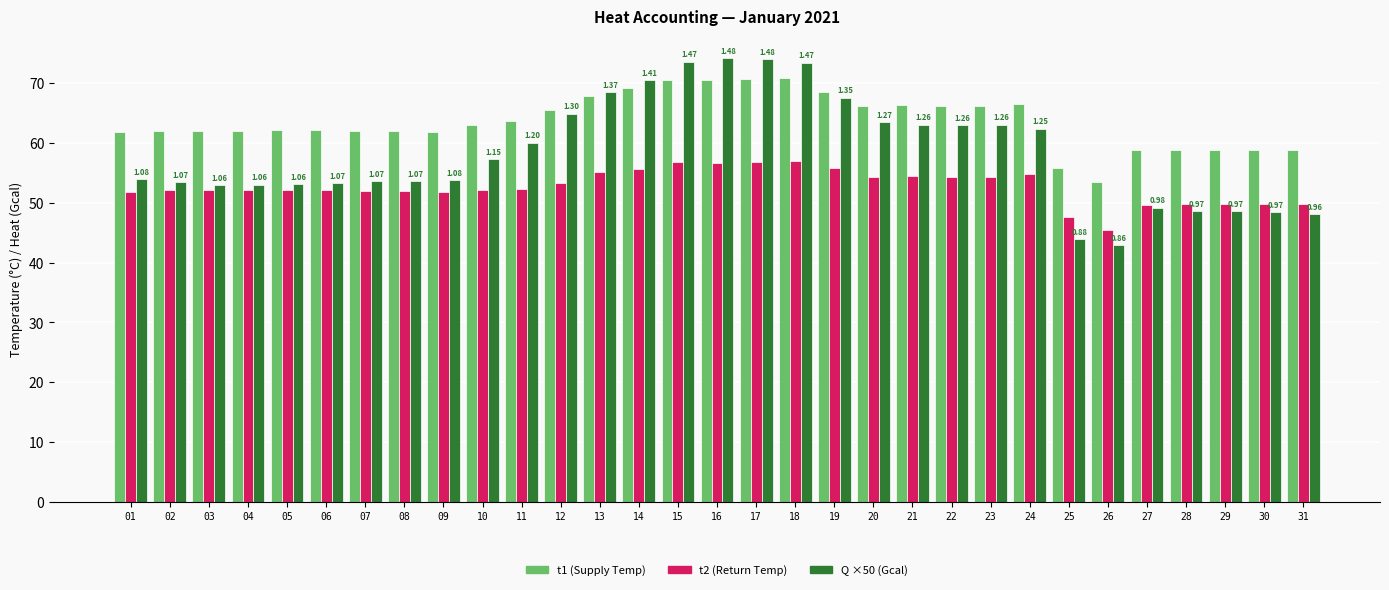

Rank the series by their maximum value, from lowest to highest.

t2 (Return Temp), t1 (Supply Temp), Q ×50 (Gcal)